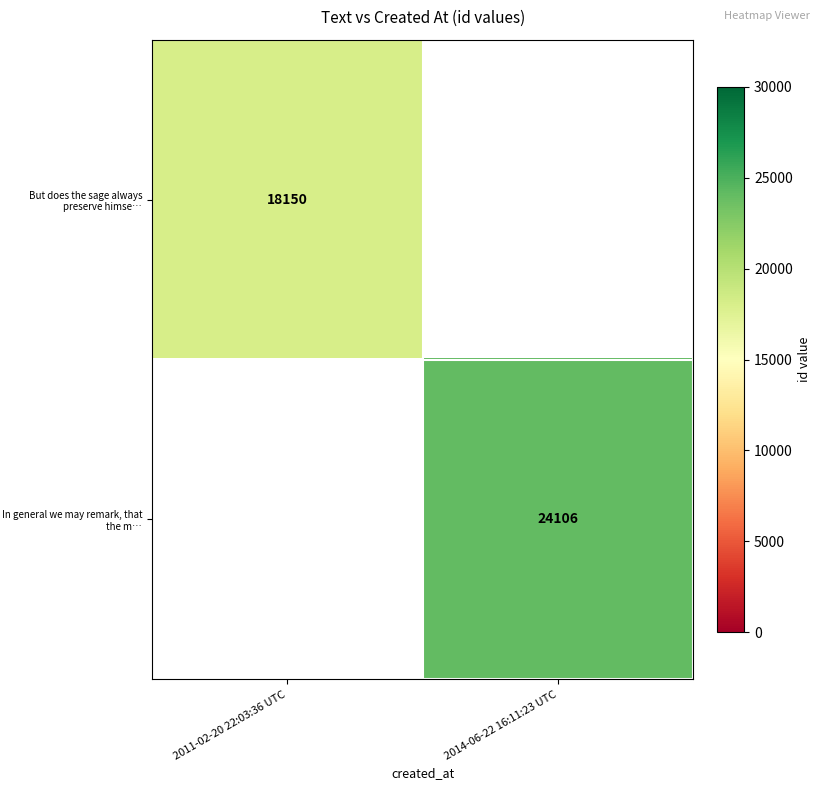

Count the number of categories in the chart.

2